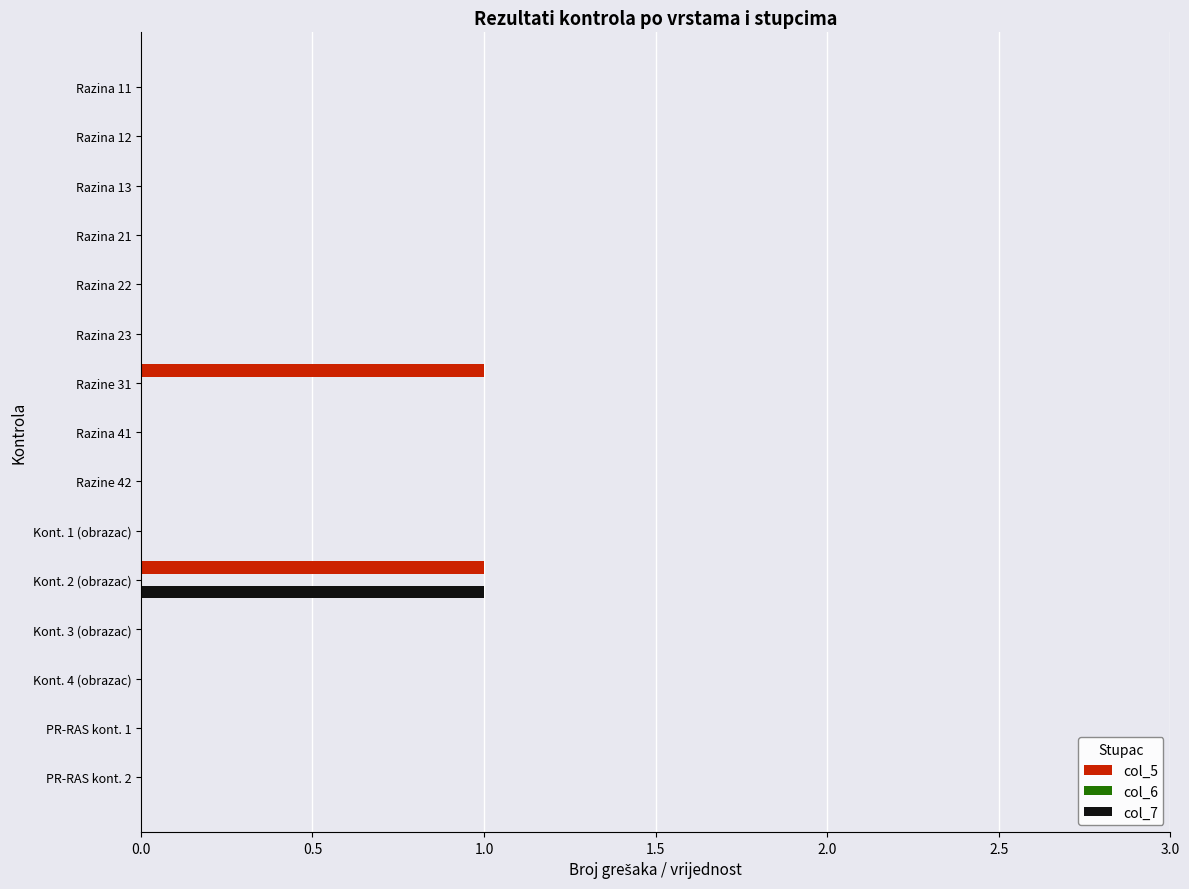

Between Razine 31 and Kont. 4 (obrazac), which series saw the biggest shift?

col_5